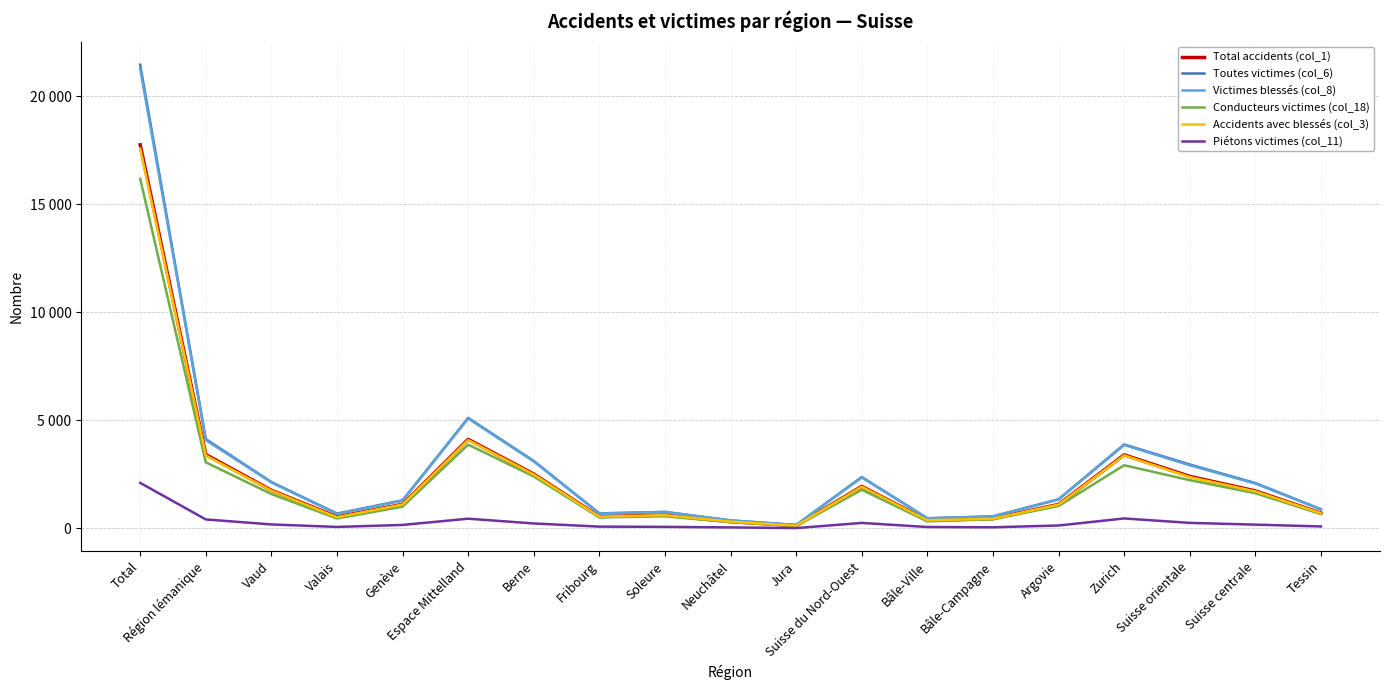

What are all the series names shown in the legend?

Total accidents (col_1), Toutes victimes (col_6), Victimes blessés (col_8), Conducteurs victimes (col_18), Accidents avec blessés (col_3), Piétons victimes (col_11)